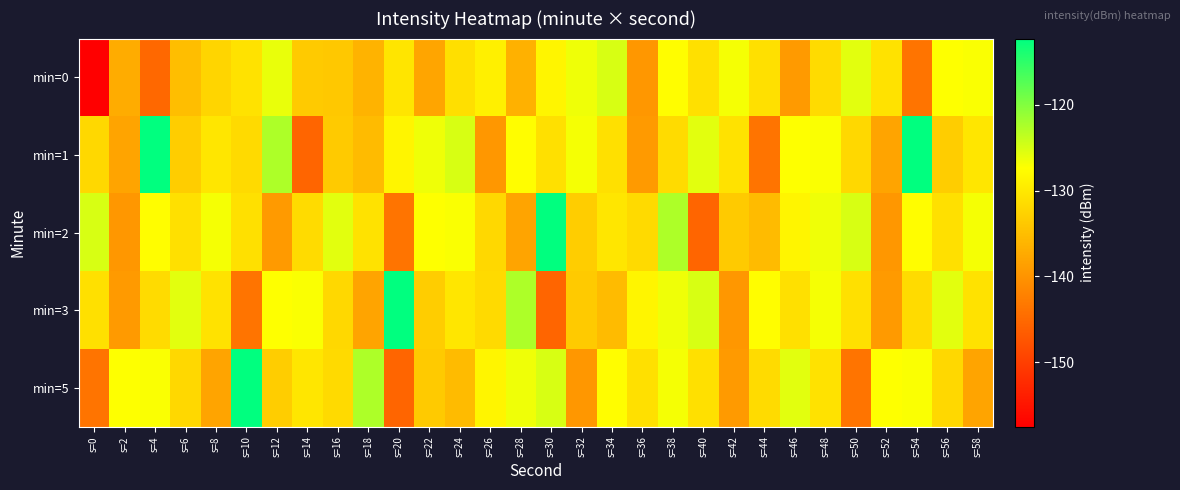

Which series has the widest spread of values?

min=1